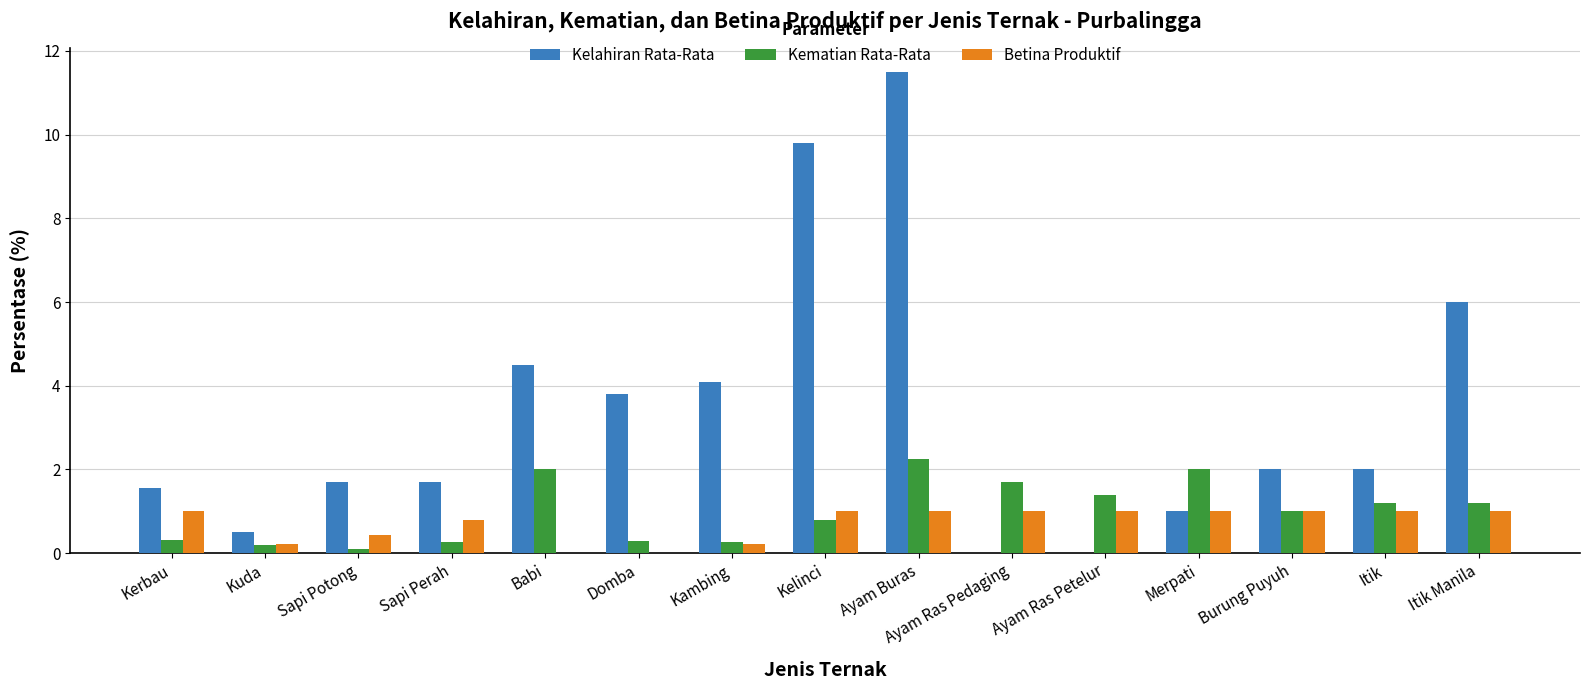

What is the greatest value displayed?

11.5